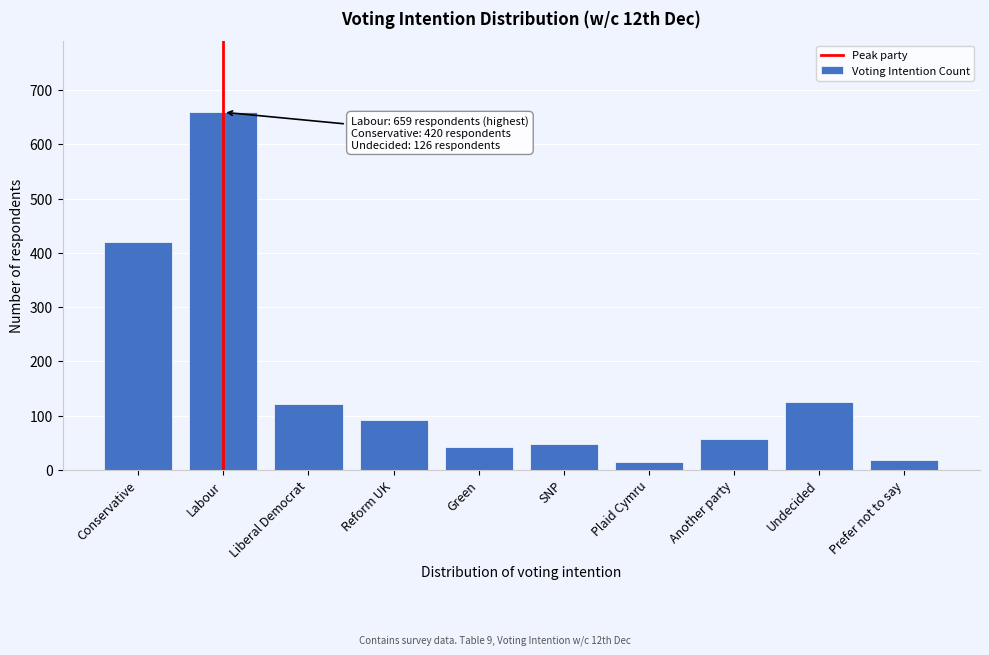

Reading left to right, what are all the values shown in this chart?

420	659	122	92	43	48	14	58	126	19